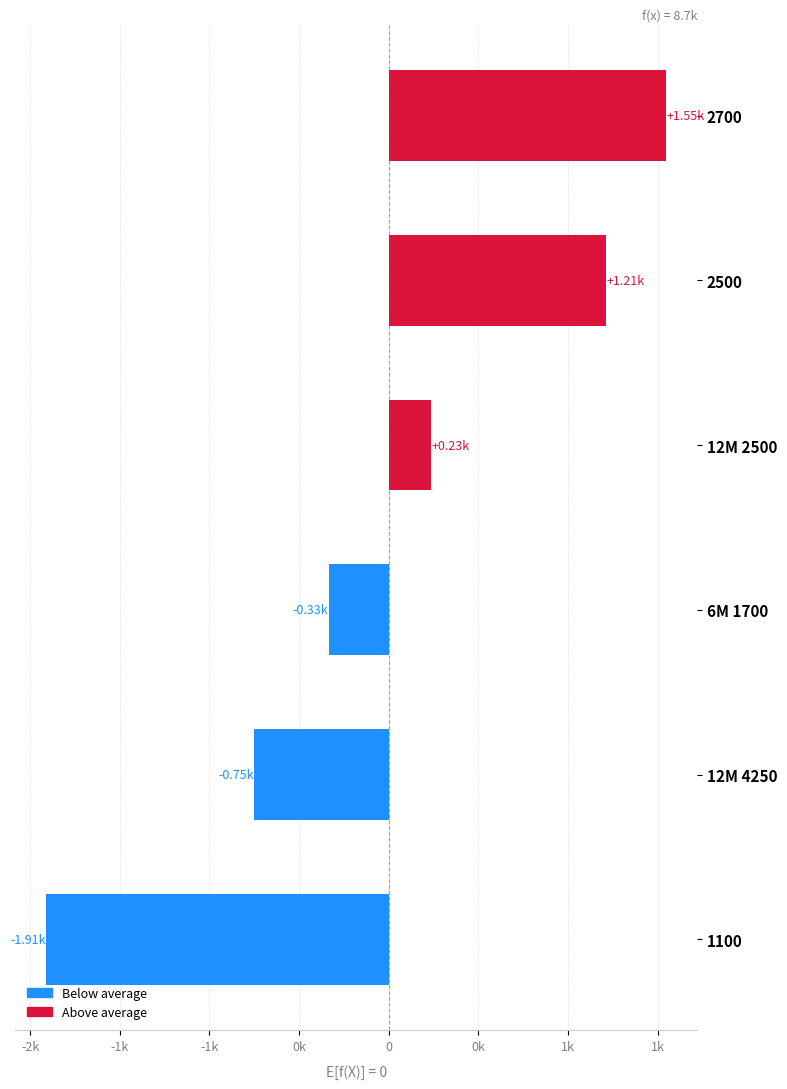

Does the chart contain any negative values?

Yes